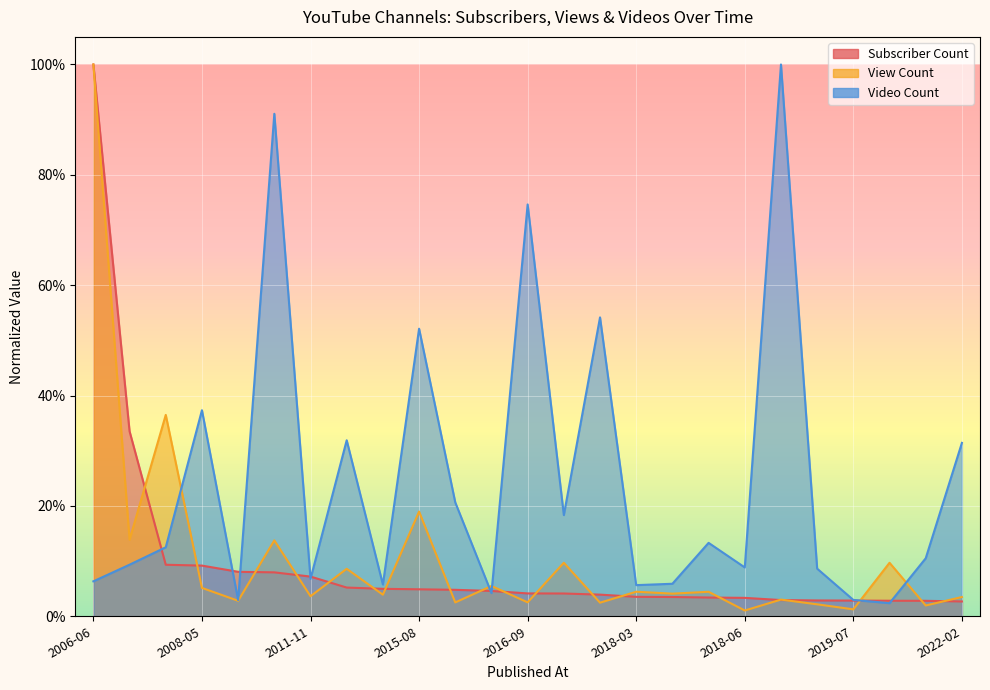

What position from the right is 2012-07-17?

18